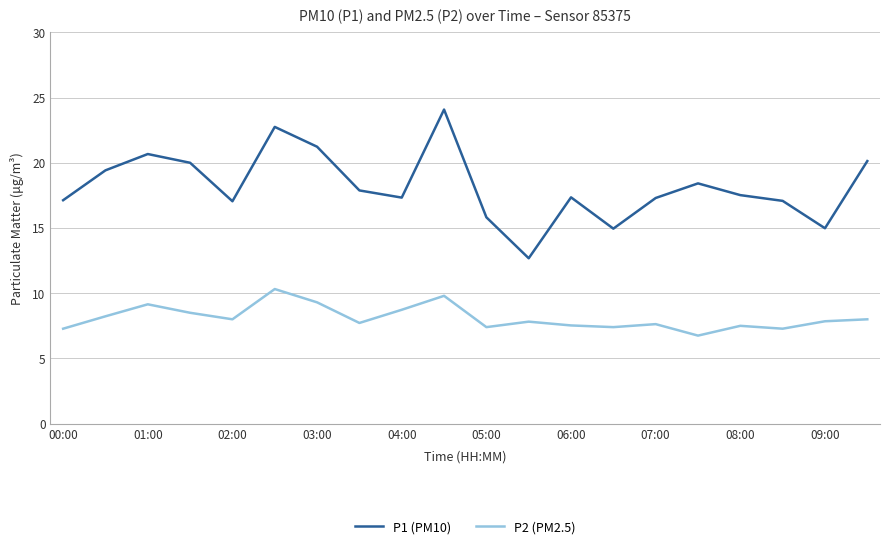

Which series has the largest total across all categories?

P1 (PM10)